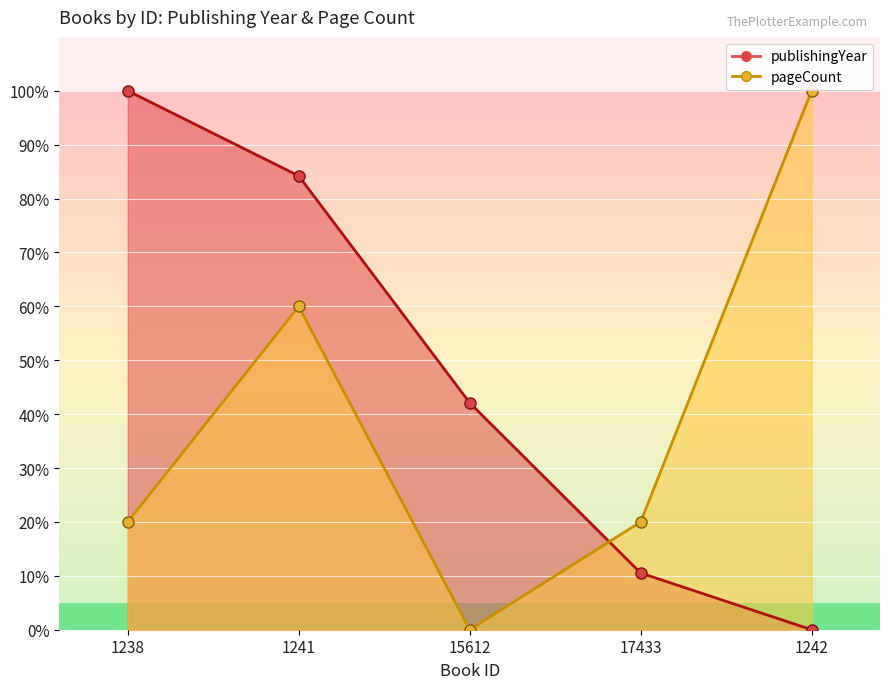

What is the label of the 2nd point from the right?

17433